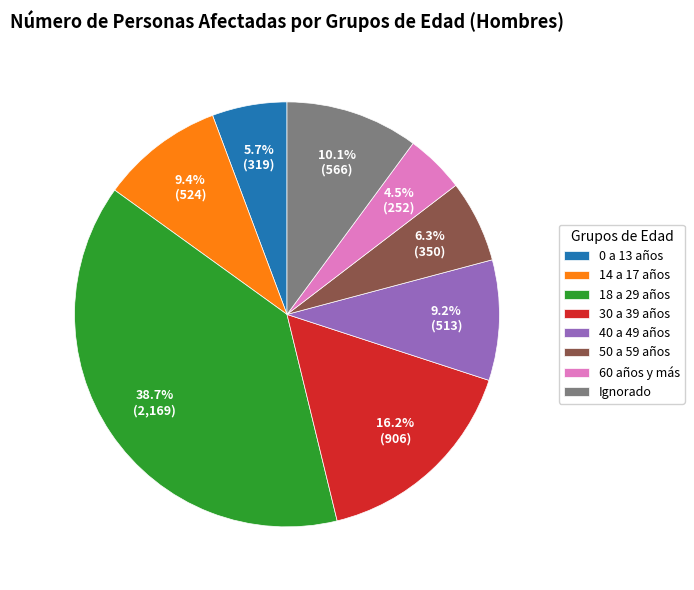

The 30 a 39 años slice represents 16% of the pie. True or false?

True